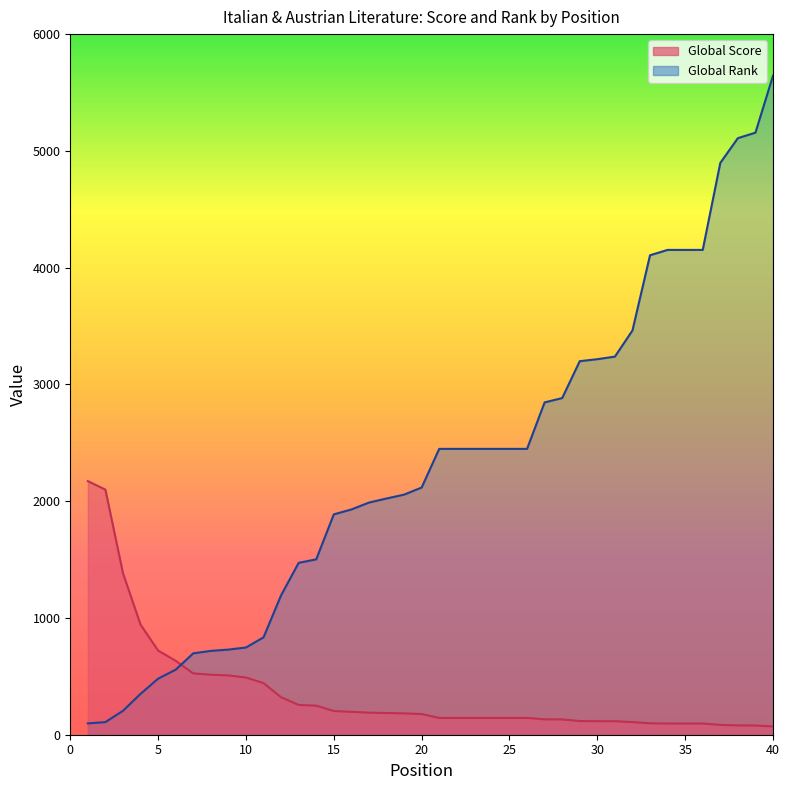

Which series has the widest spread of values?

Global Rank